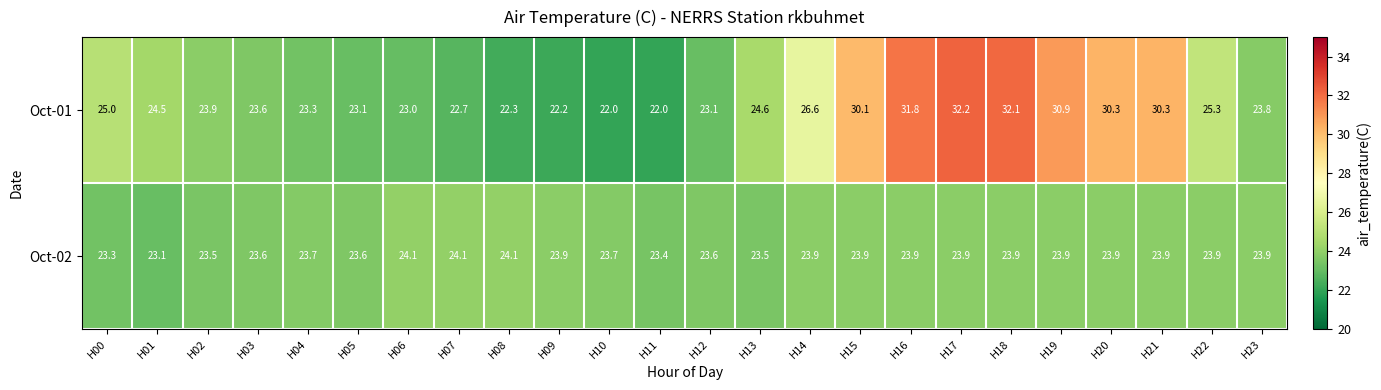

List the series in order of their peak value, highest first.

Oct-01, Oct-02